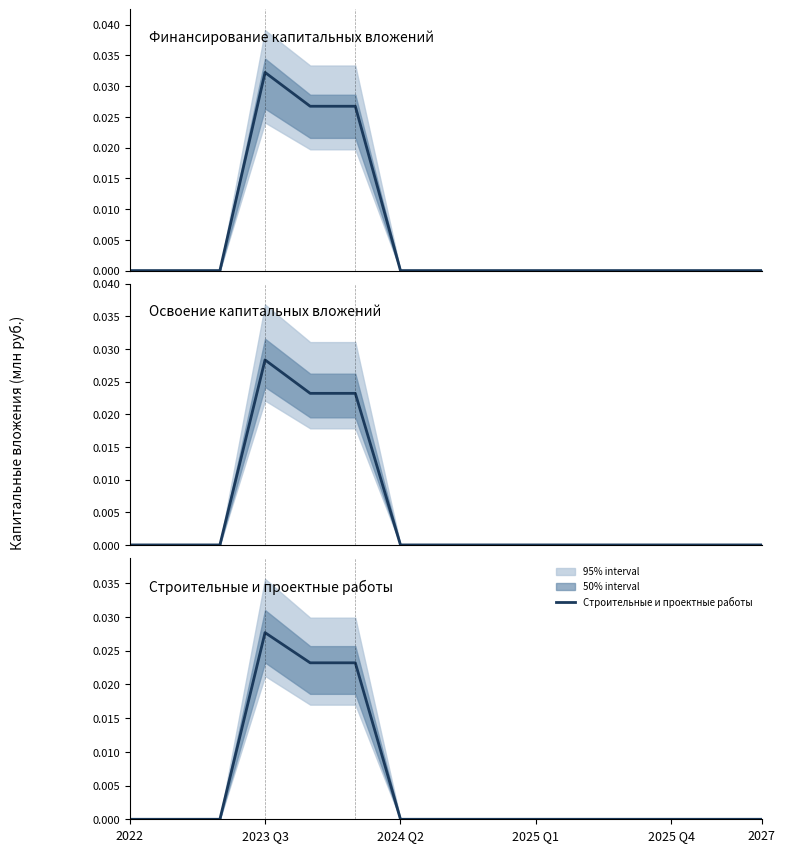

True or false: Финансирование капитальных вложений and Освоение капитальных вложений intersect in this chart.

False